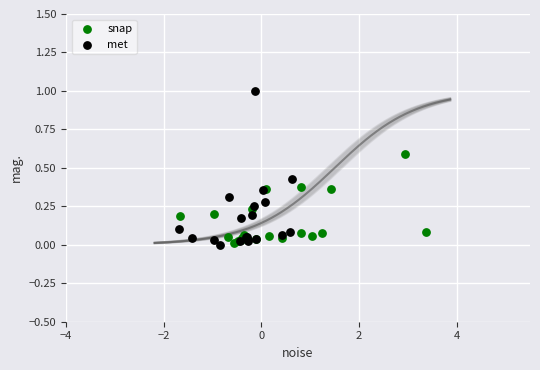

Which series reaches the maximum Y coordinate?

met